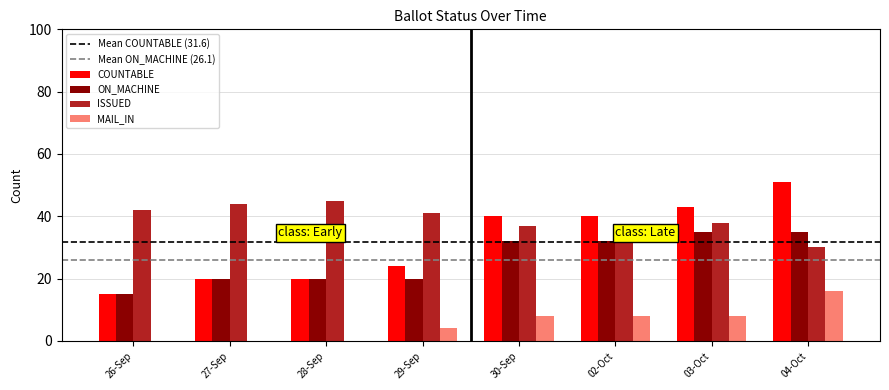

What is the total value across all series at 02-Oct?

117